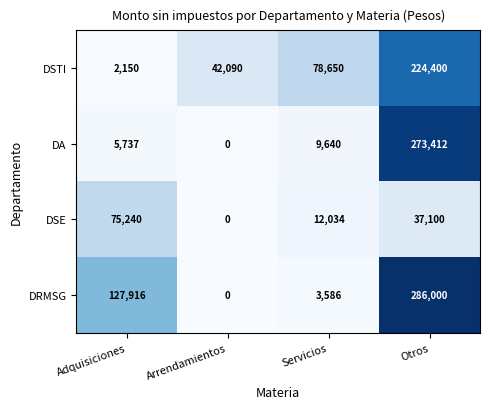

At which category is the sum across all series the highest?

Otros